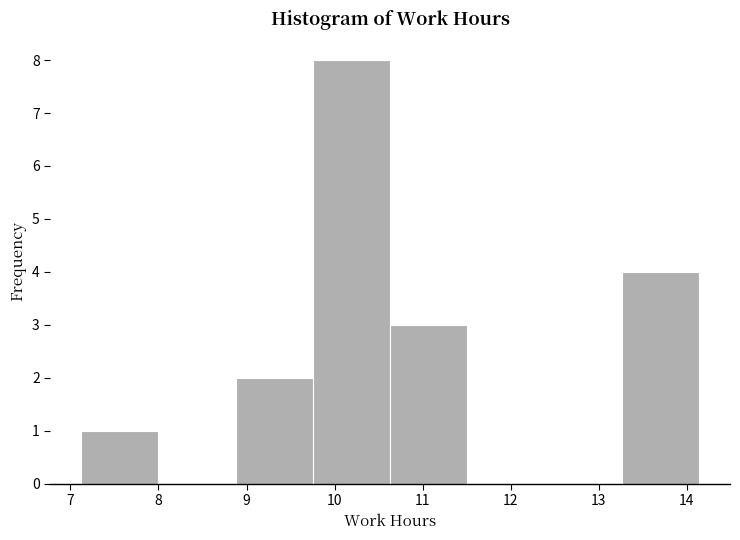

Reading left to right, transcribe this chart: for each bar, give the range it covers on the x-axis and its height. Neither the bar edges nor the heights are printed on the chart, so give them approximately, as read against the axes.

7.1 to 8.0: 1
8.0 to 8.9: 0
8.9 to 9.8: 2
9.8 to 10.6: 8
10.6 to 11.5: 3
11.5 to 12.4: 0
12.4 to 13.3: 0
13.3 to 14.1: 4